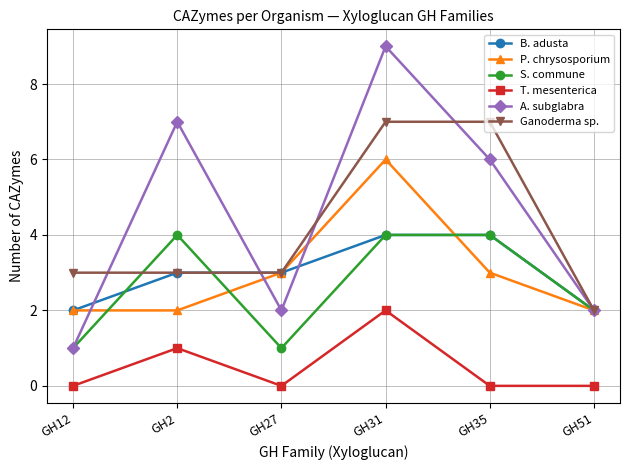

What is the maximum value shown in the chart?

9